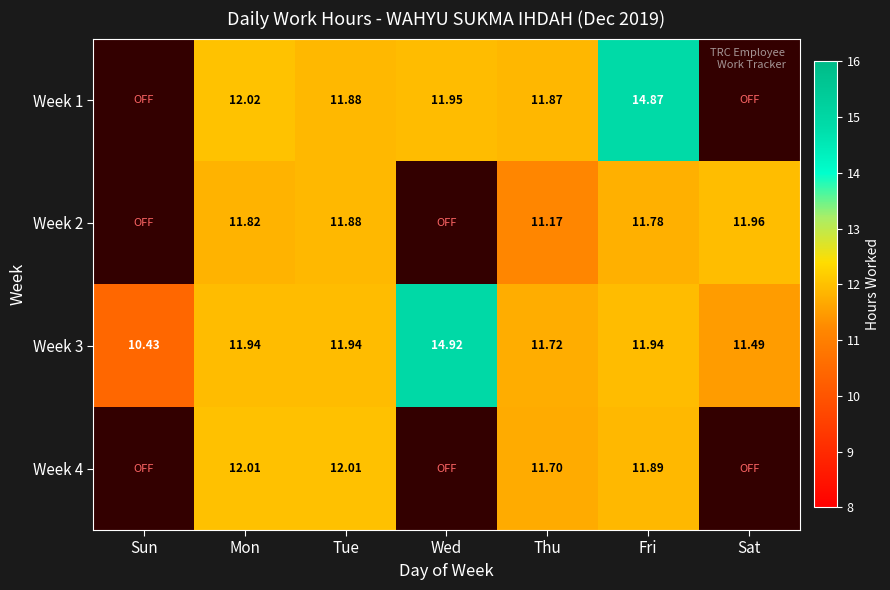

List the series in order of their peak value, lowest first.

Week 2, Week 4, Week 1, Week 3